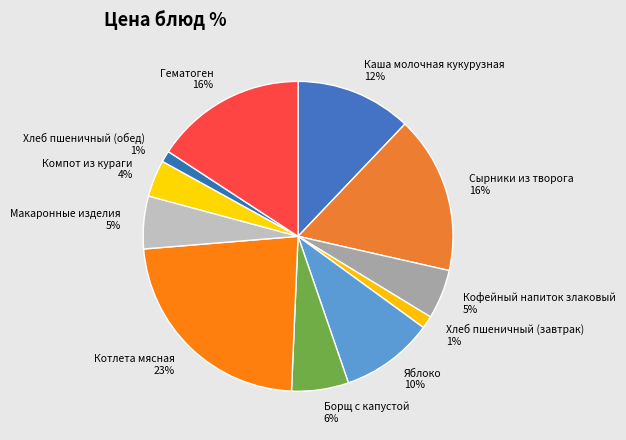

Is it true that Хлеб пшеничный (завтрак) is 1% of the pie?

True